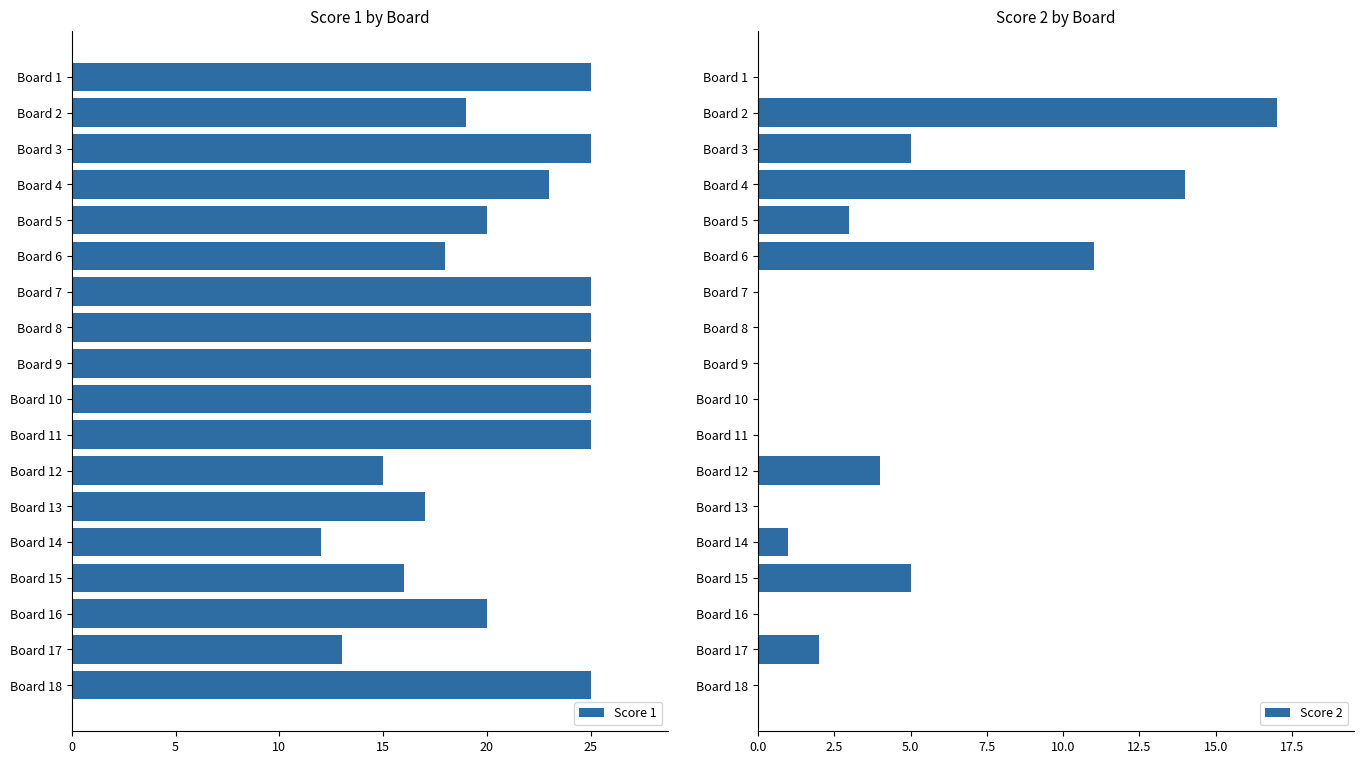

Is it true that Score 2 equals 2 at Board 17?

True